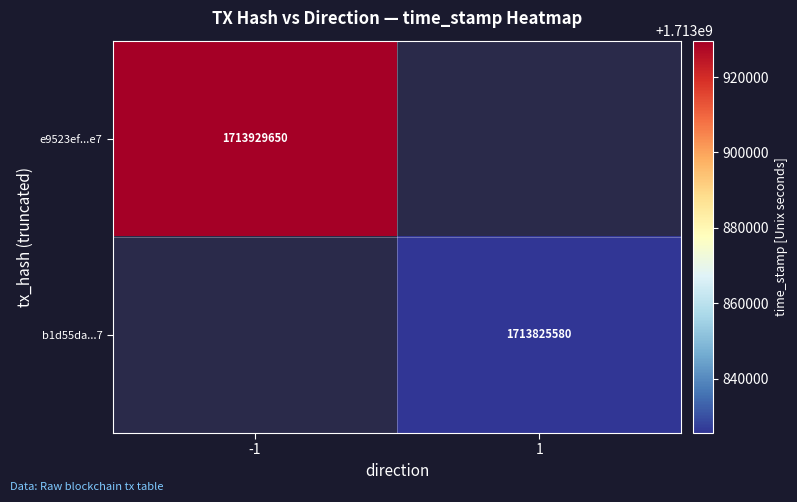

How many categories are shown in the chart?

2